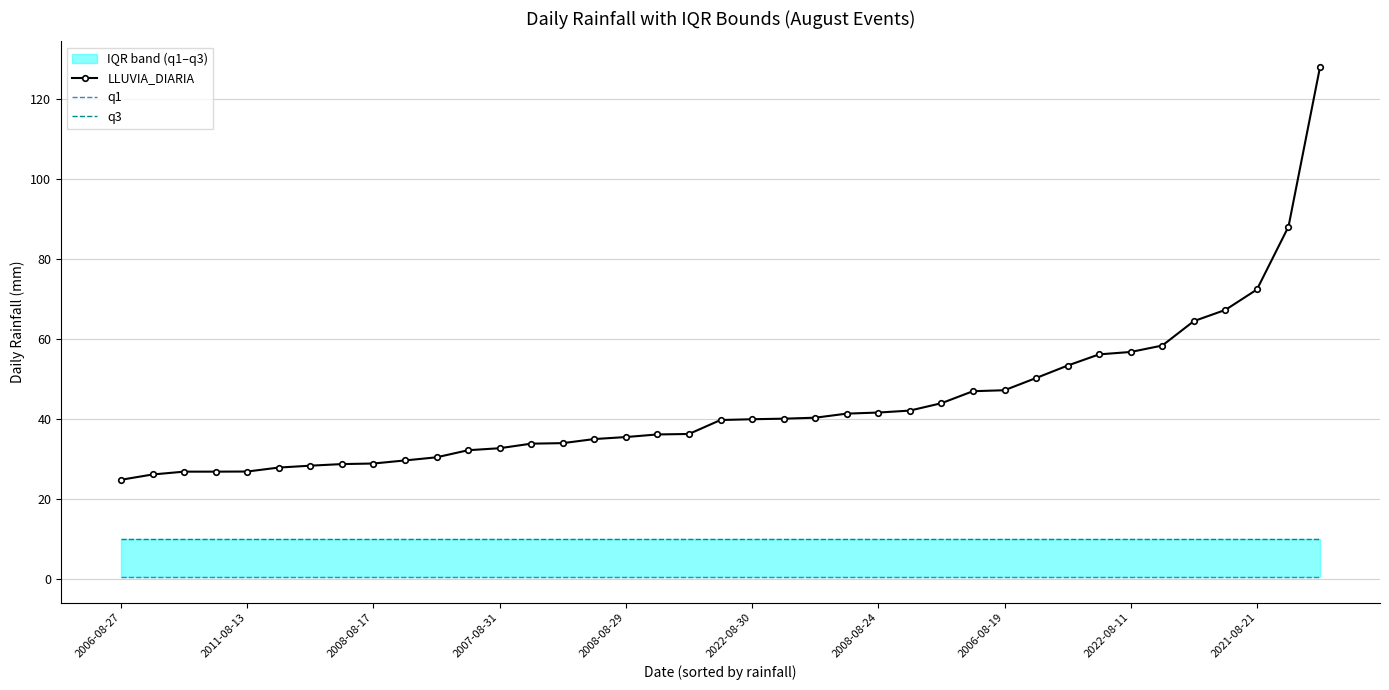

At which category is the sum across all series the highest?

38